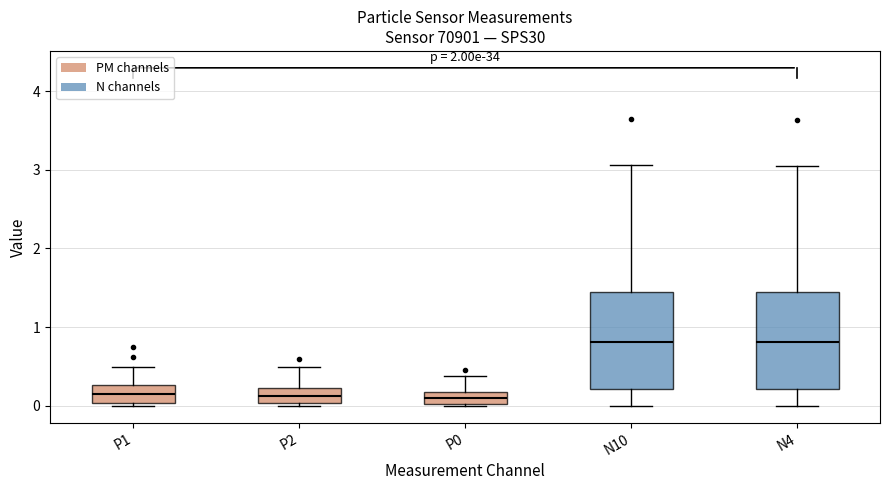

Where does the upper whisker of the box for N10 end on the y-axis? The values are not printed on the chart, so give them approximately, as read against the axis.

3.1